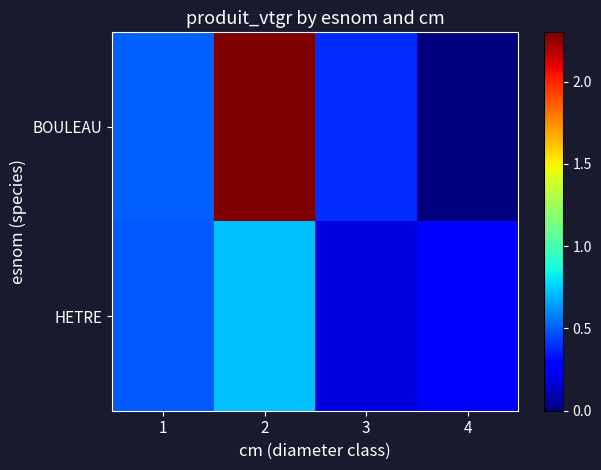

Reading right to left, transcribe all the data shown in this chart.

BOULEAU: 4=0.0	3=0.4	2=2.3	1=0.5
HETRE: 4=0.3	3=0.2	2=0.7	1=0.5